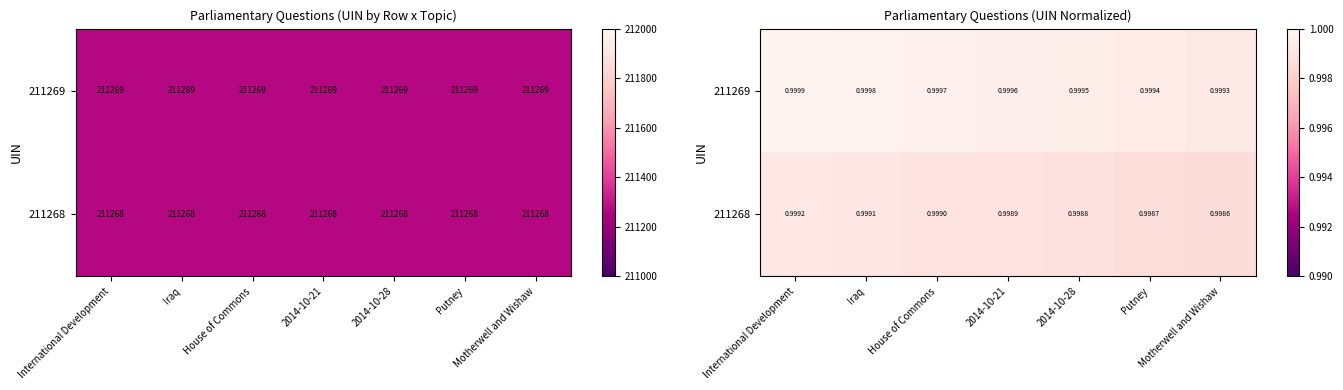

What is the average value of the 211269 series?

1.0